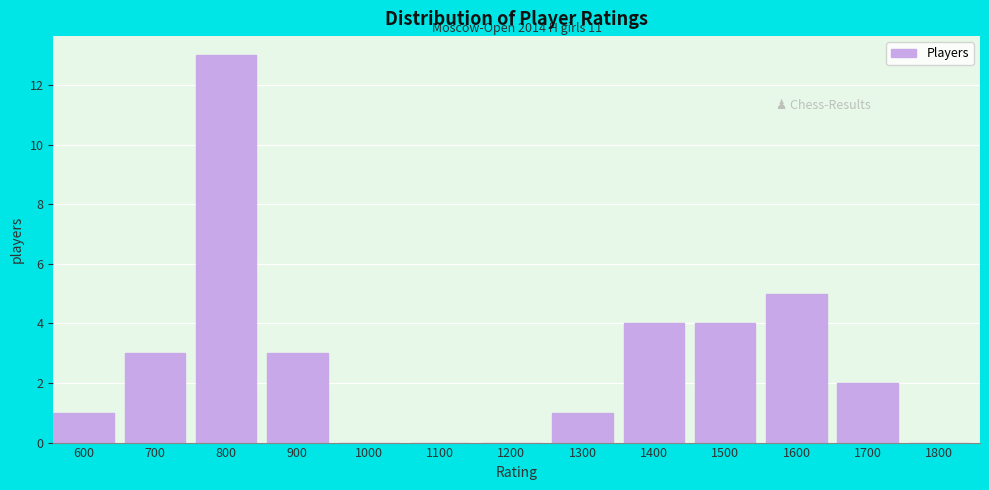

Reading right to left, list all the values displayed in this chart.

1800=0	1700=2	1600=5	1500=4	1400=4	1300=1	1200=0	1100=0	1000=0	900=3	800=13	700=3	600=1